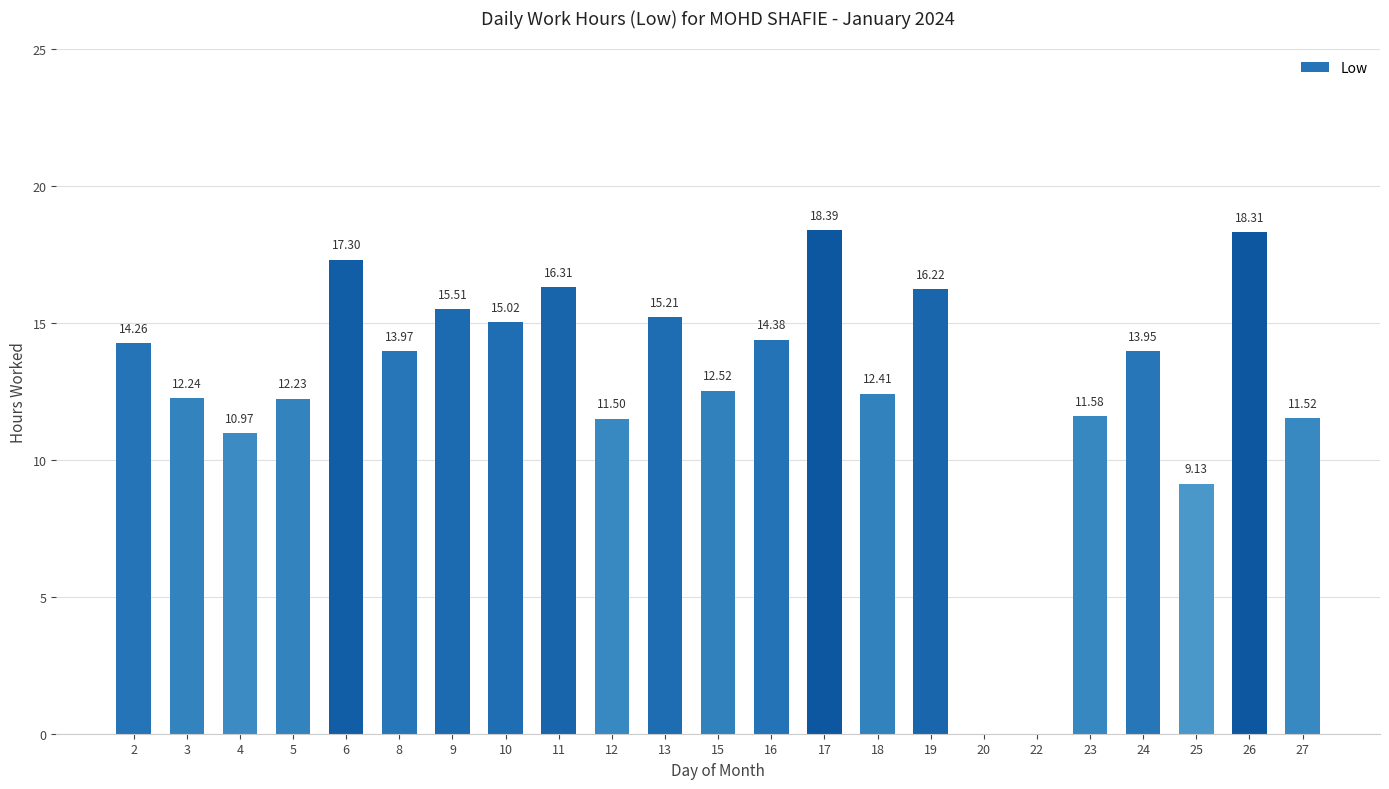

Where does the data first go above 13?

2